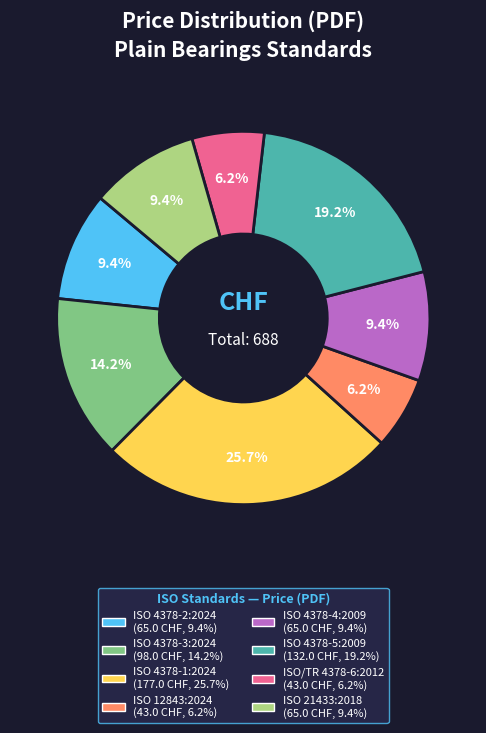

Which category has the biggest portion of the pie?

ISO 4378-1:2024